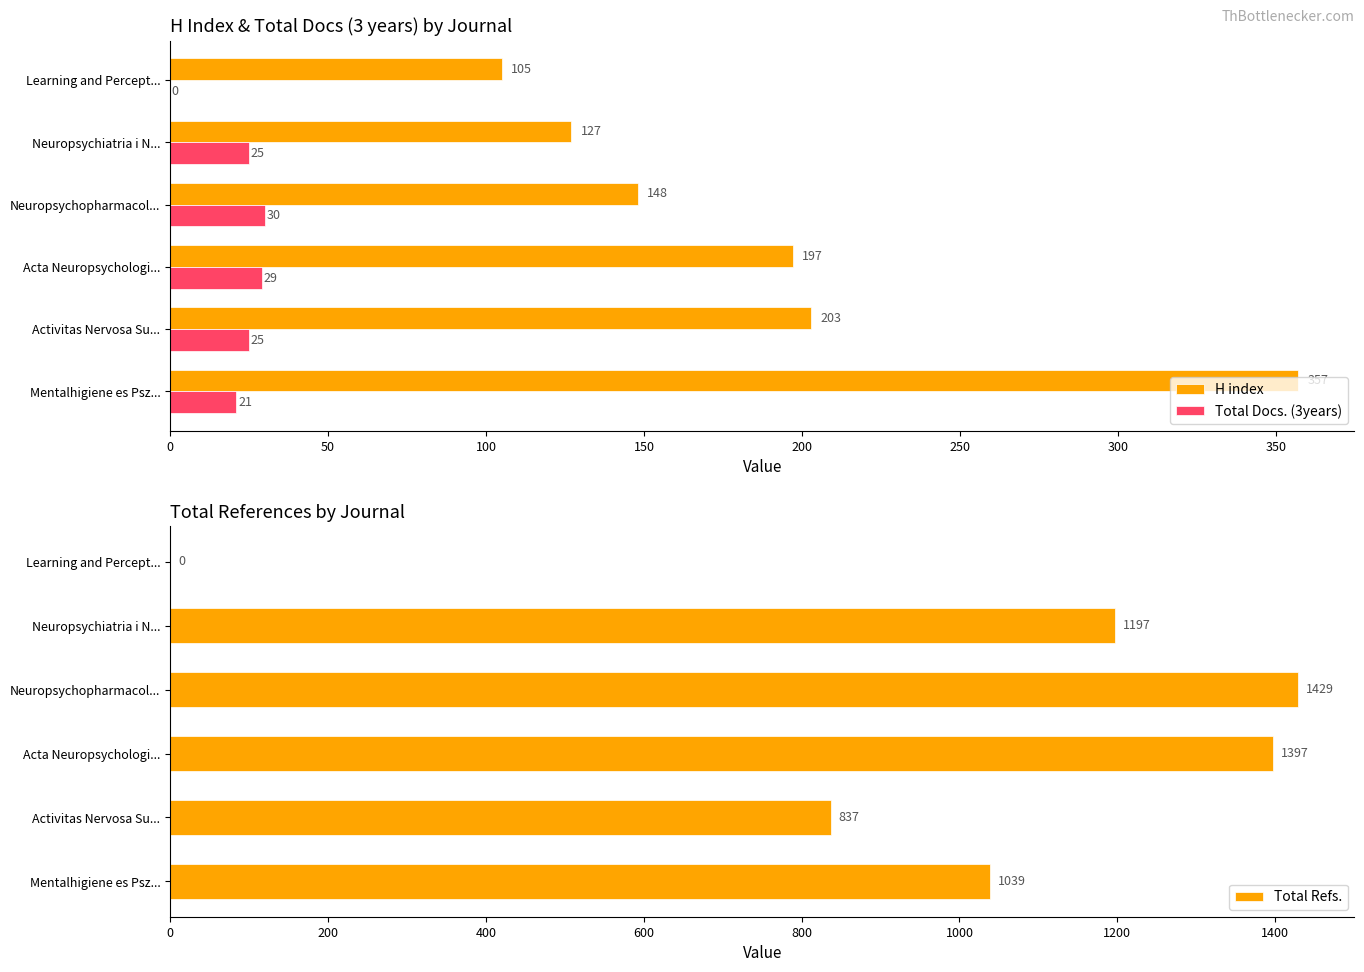

Is it true that Total Docs. (3years) equals -12 at Learning and Percept...?

False